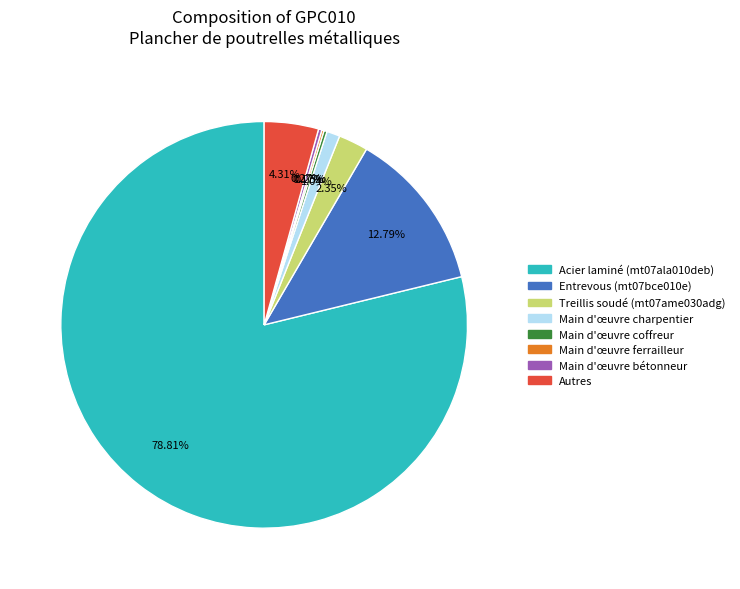

Is there any slice that represents more than half of the pie?

Yes